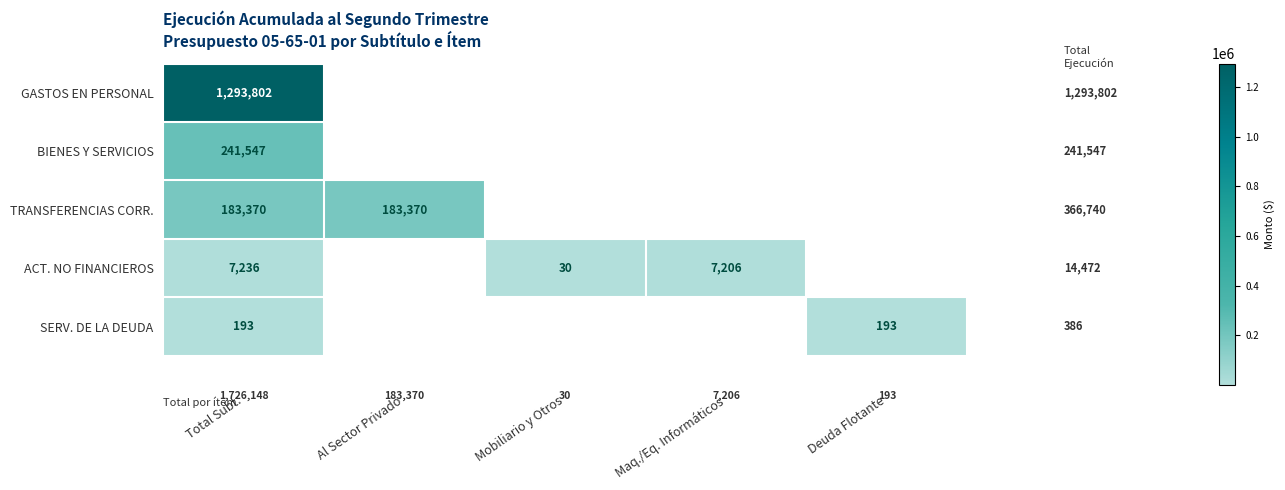

The value of GASTOS EN PERSONAL at Total Subt. is 2082749. True or false?

False